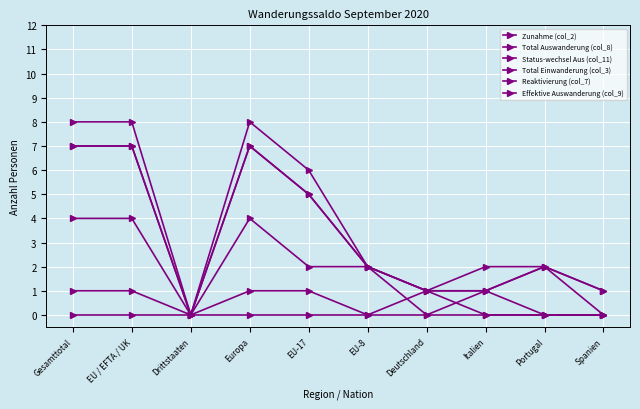

Does the chart have visible grid lines?

Yes